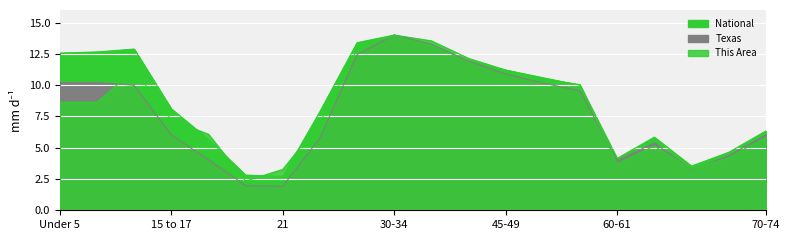

At which label is This Area closest to 8?

Under 5